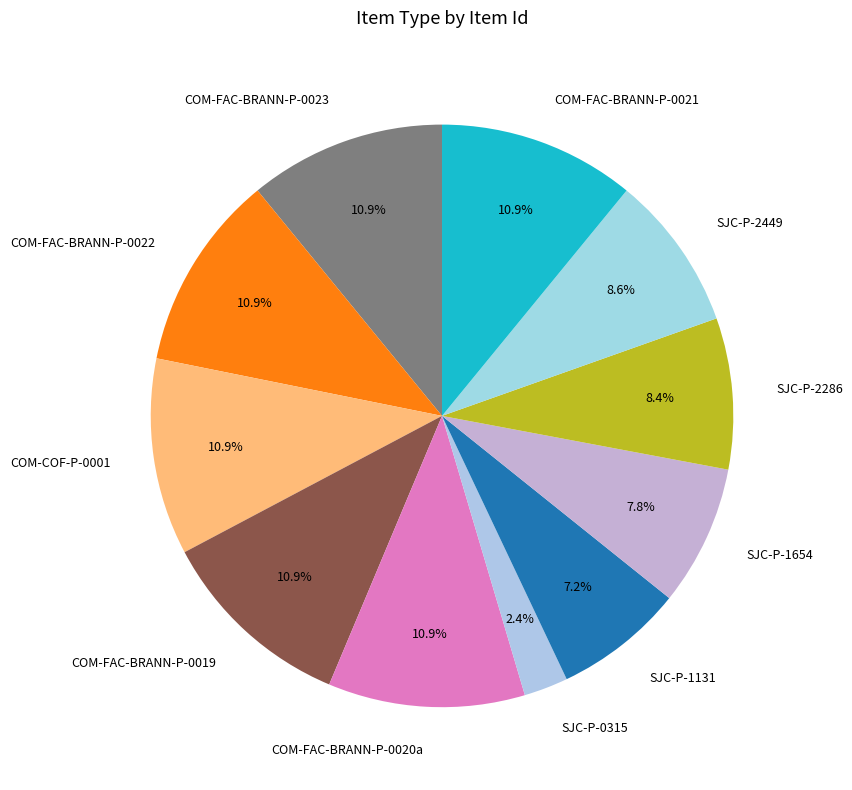

Is it true that SJC-P-1654 is 3% of the pie?

False